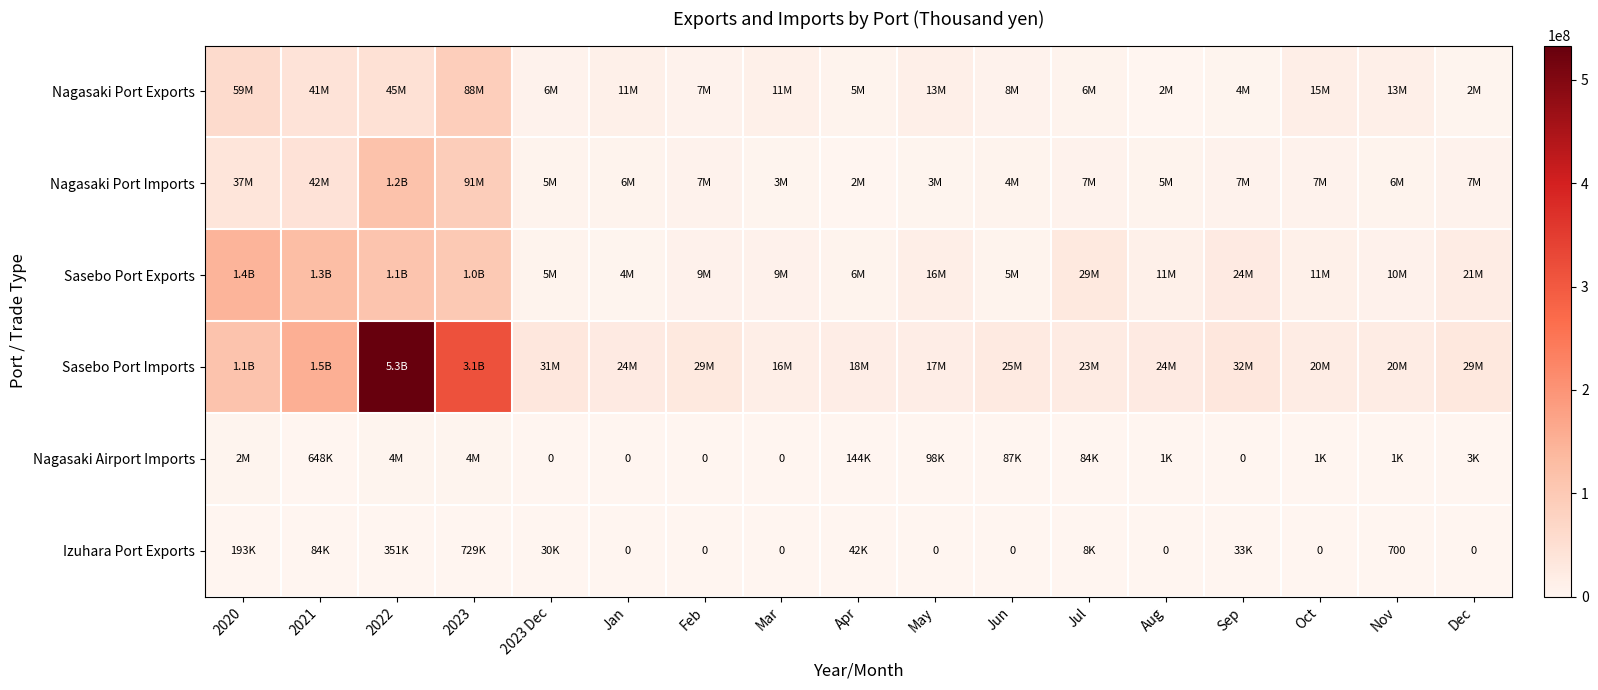

How many values in the Nagasaki Airport Imports series are below 3103?

8